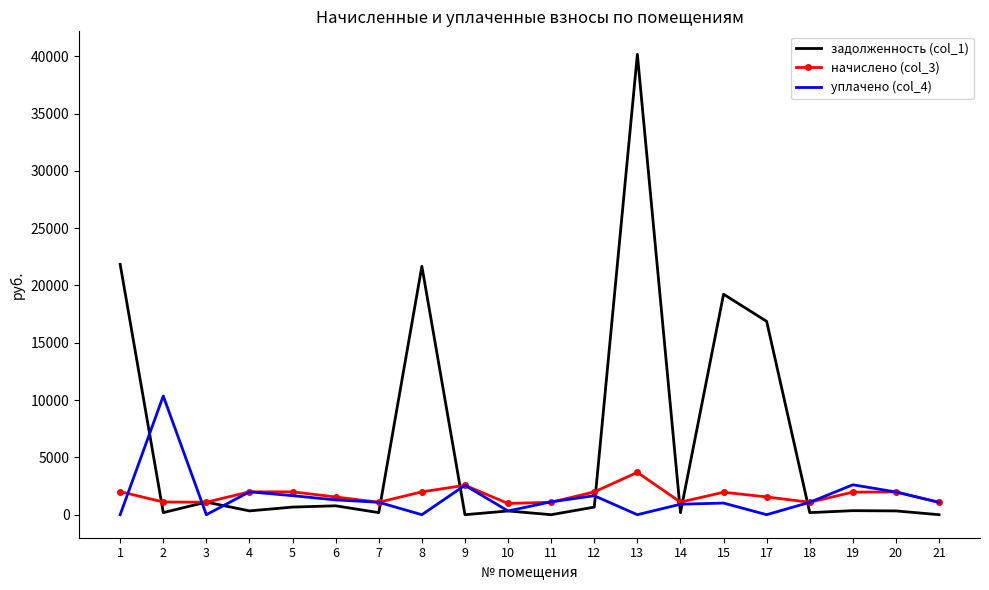

The начислено (col_3) series shows 1551.8 at 17. True or false?

True